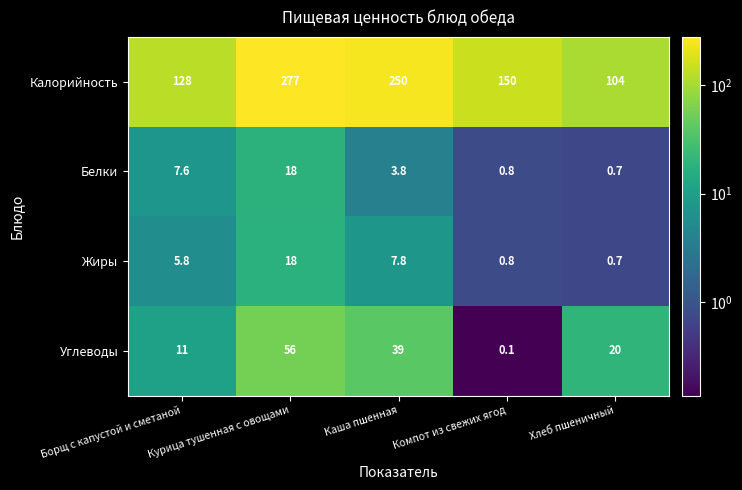

Which series has the largest total across all categories?

Калорийность